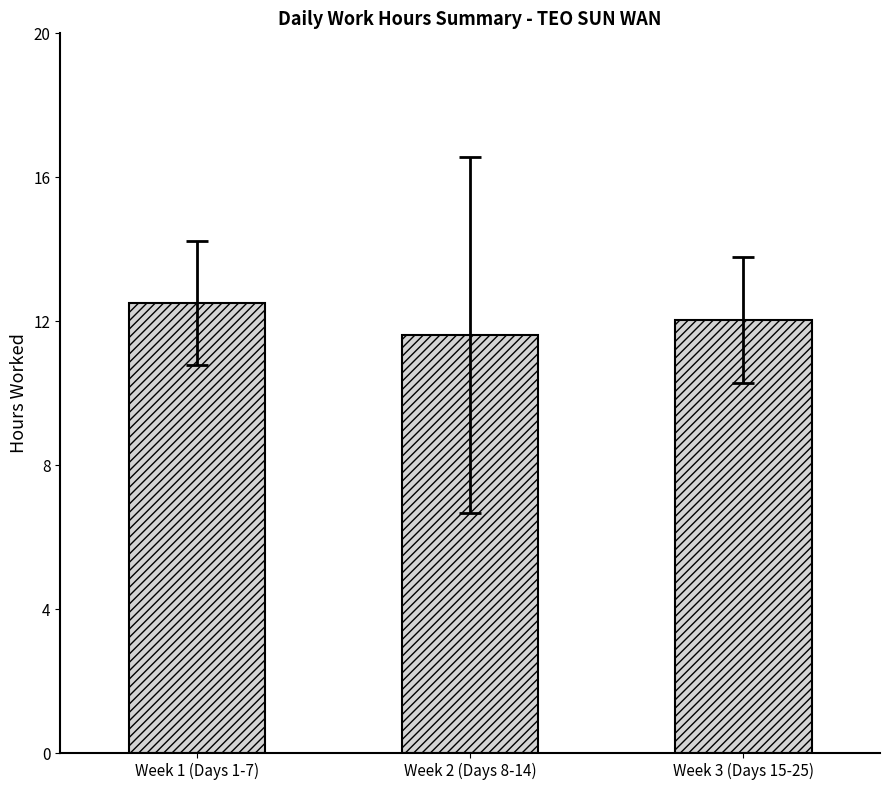

How many values are below 12?

1